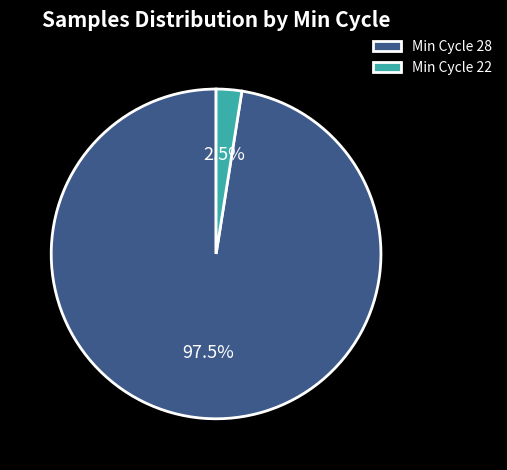

Does Min Cycle 28 account for over 50% of the chart?

Yes